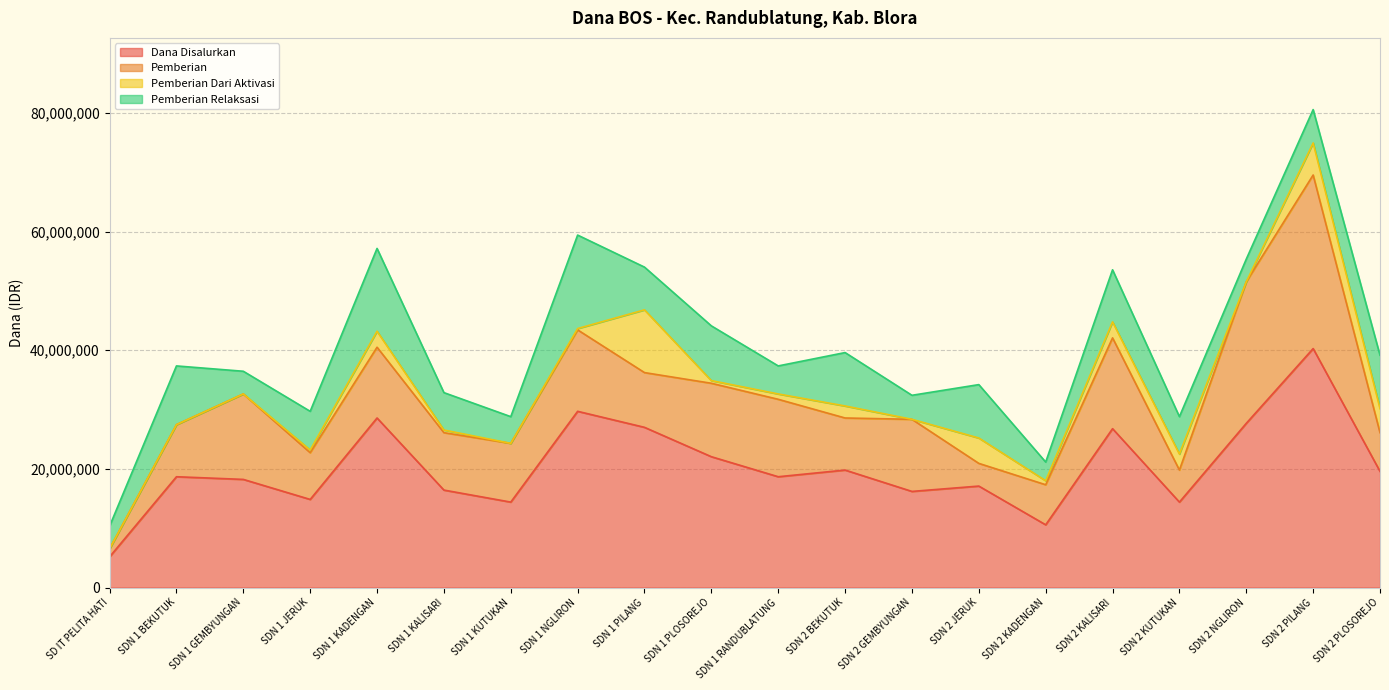

True or false: Dana Disalurkan has more than 2 interior local peaks.

True